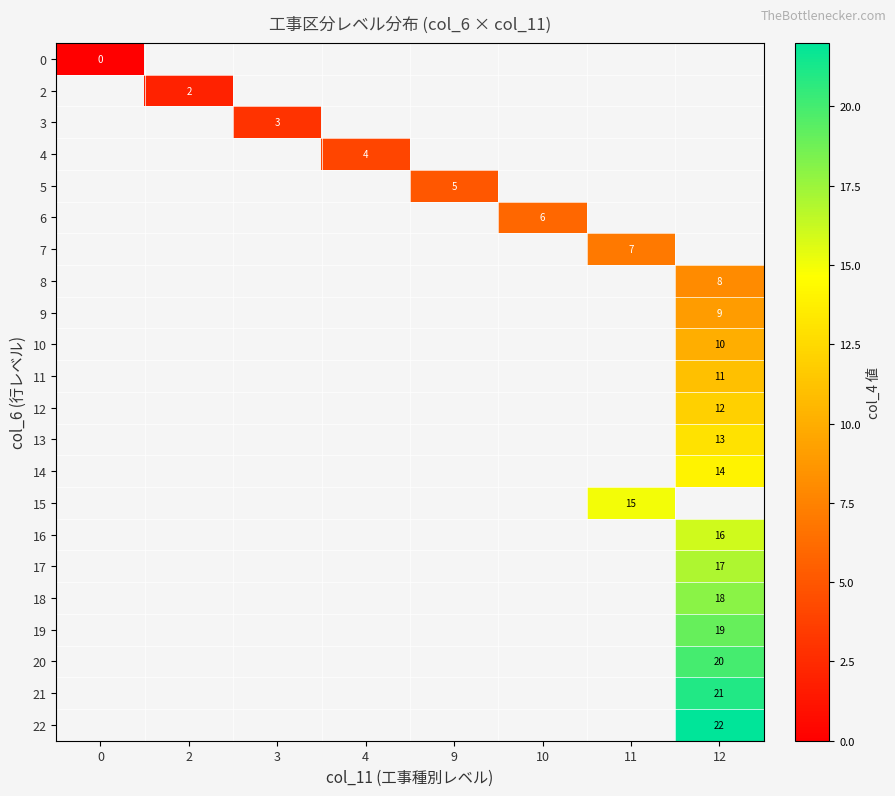

List the series in order of their peak value, lowest first.

0, 2, 3, 4, 5, 6, 7, 8, 9, 10, 11, 12, 13, 14, 15, 16, 17, 18, 19, 20, 21, 22